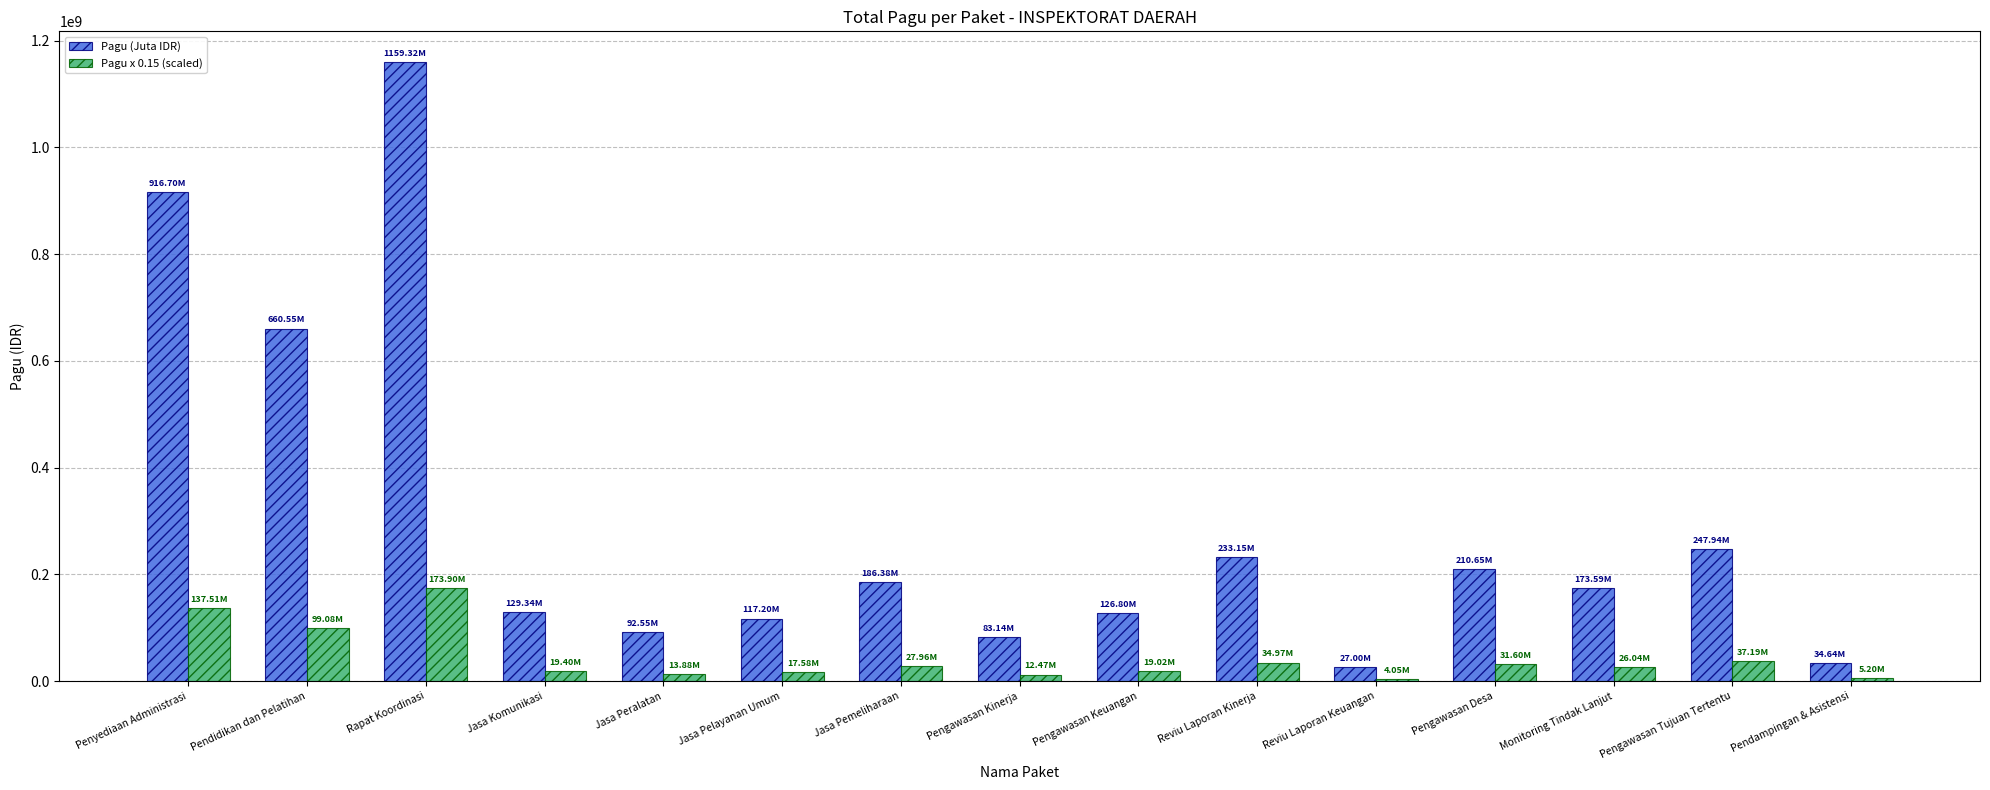

How many categories are shown in the chart?

15